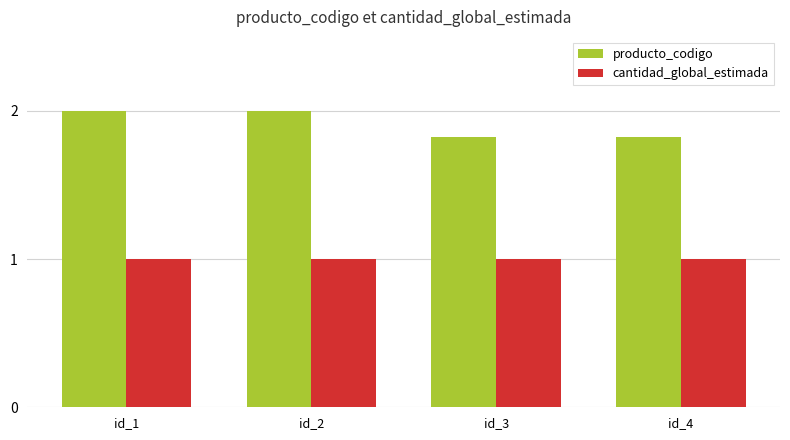

Which series has the largest total across all categories?

producto_codigo